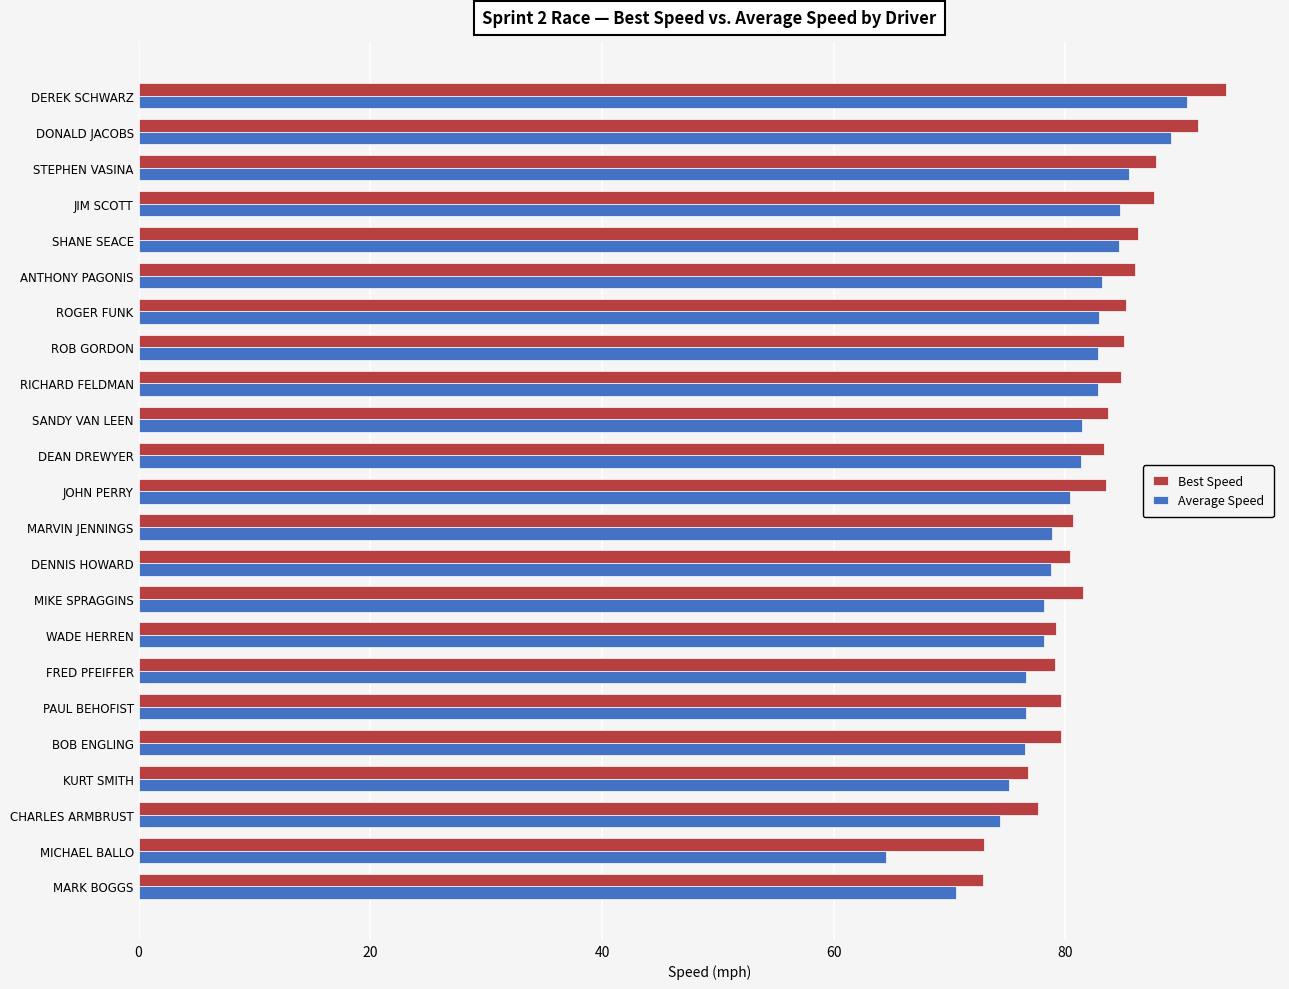

Is it true that Average Speed equals 39.6 at PAUL BEHOFIST?

False